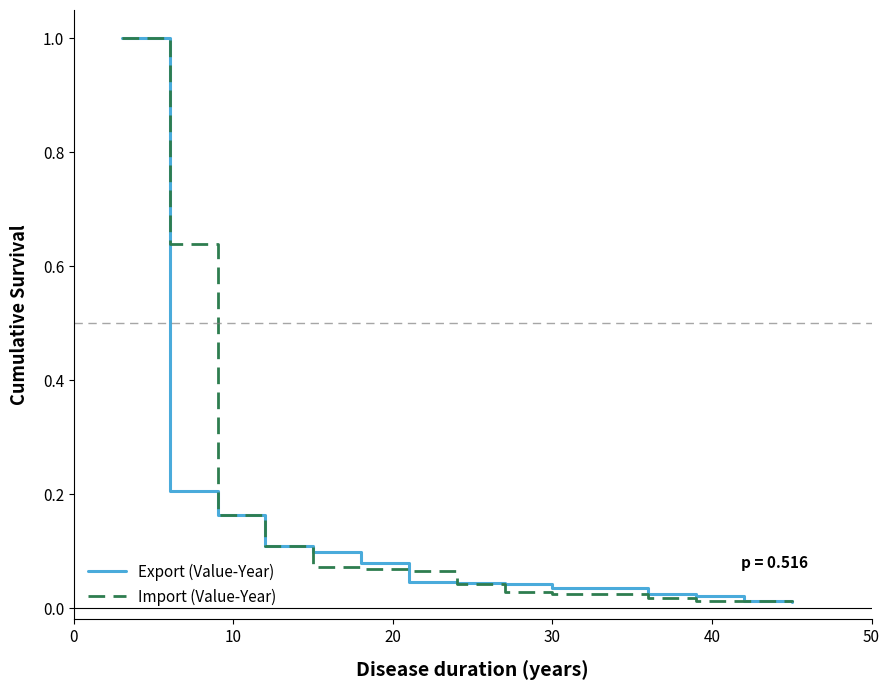

What is the greatest value displayed?

1.0